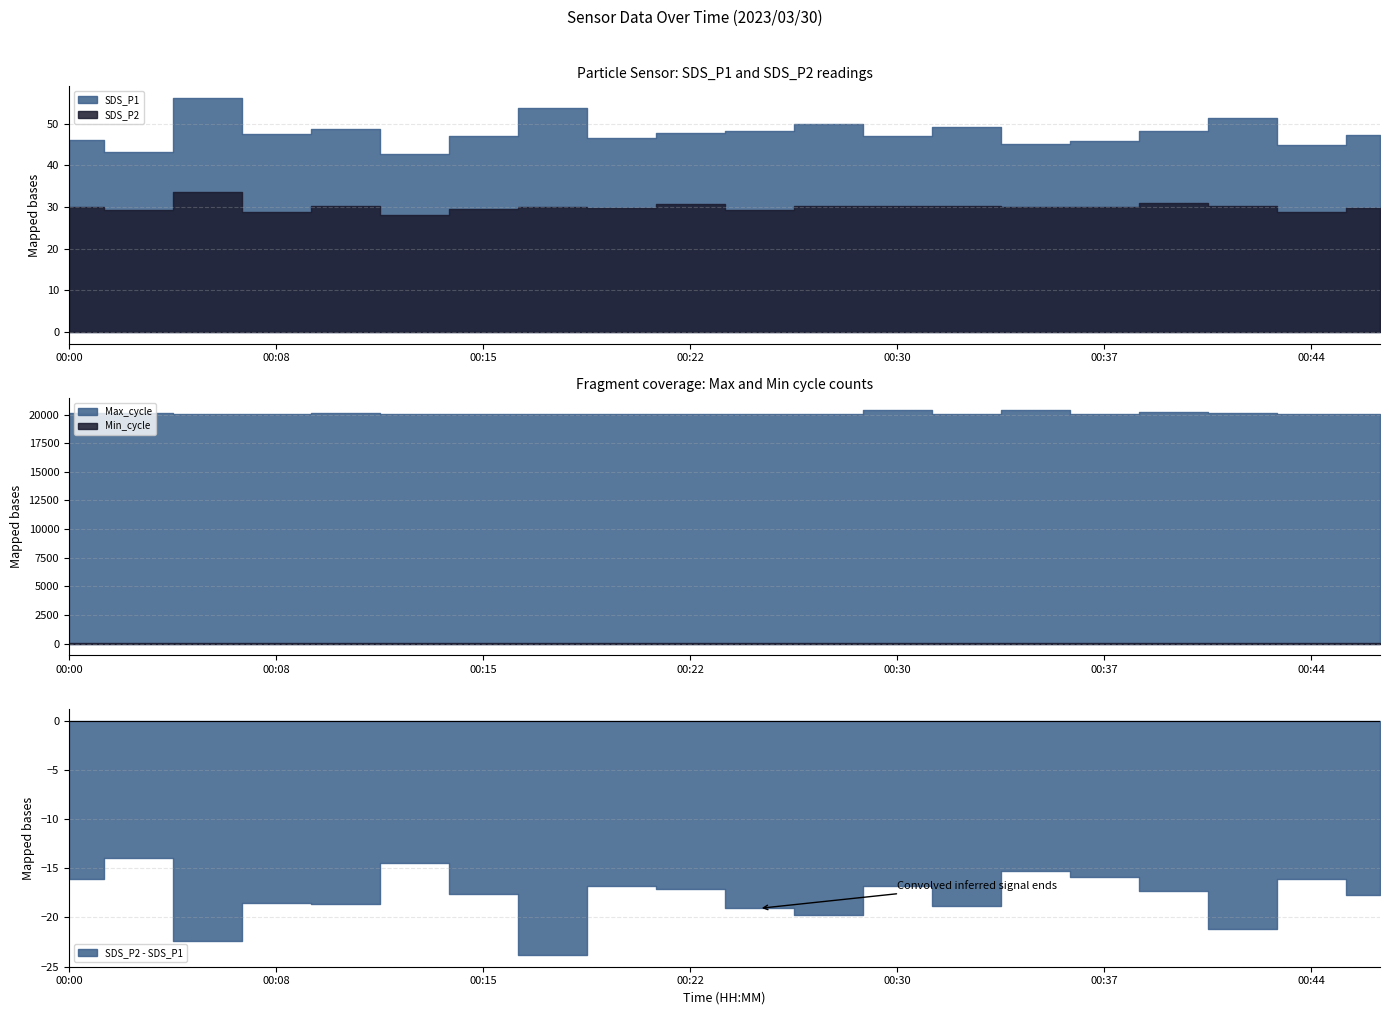

Which series has the largest total across all categories?

Max_cycle